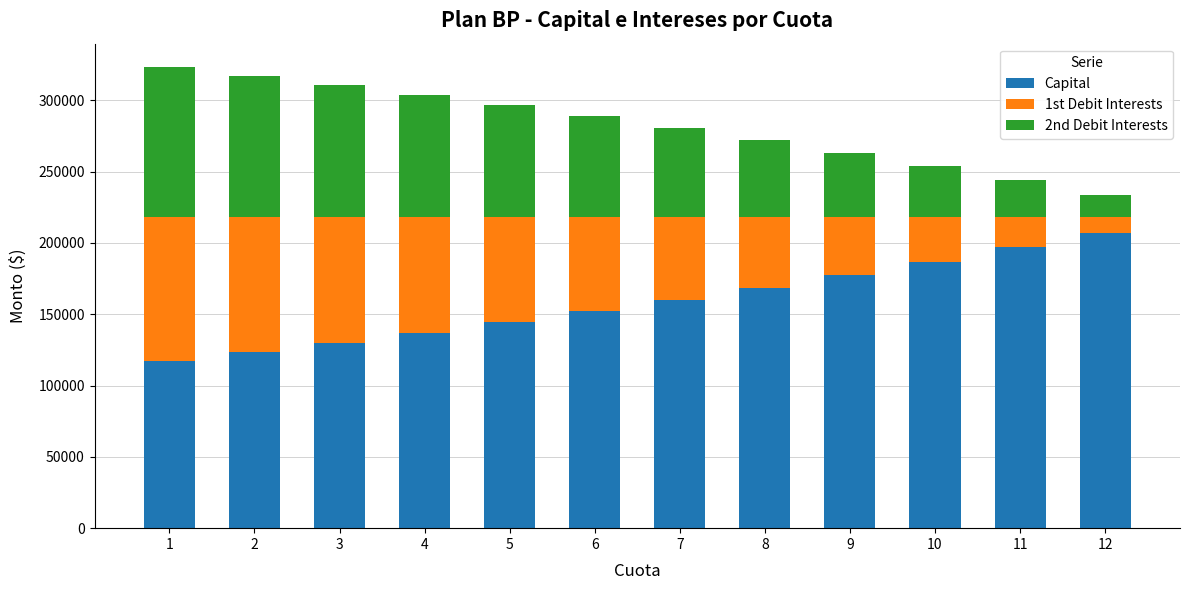

What is the total value across all series at 8?

272265.9